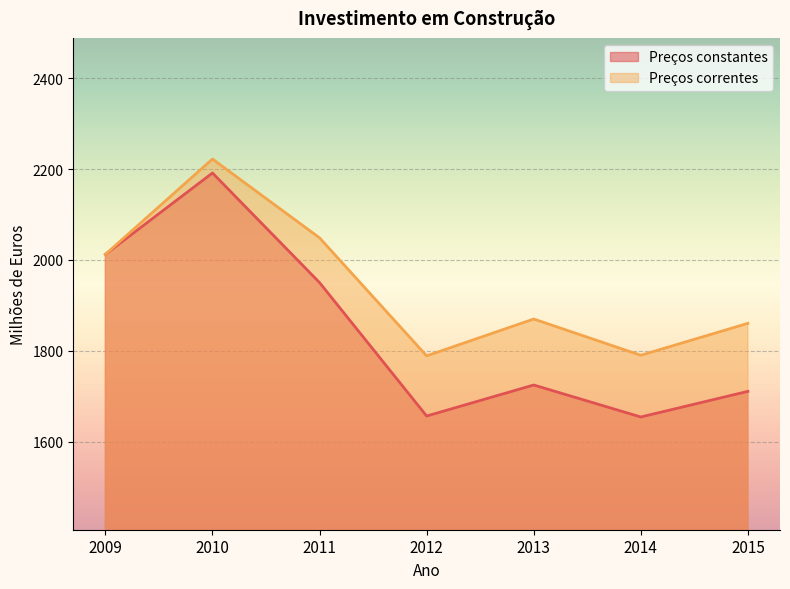

True or false: Preços correntes and Preços constantes cross at least once.

False